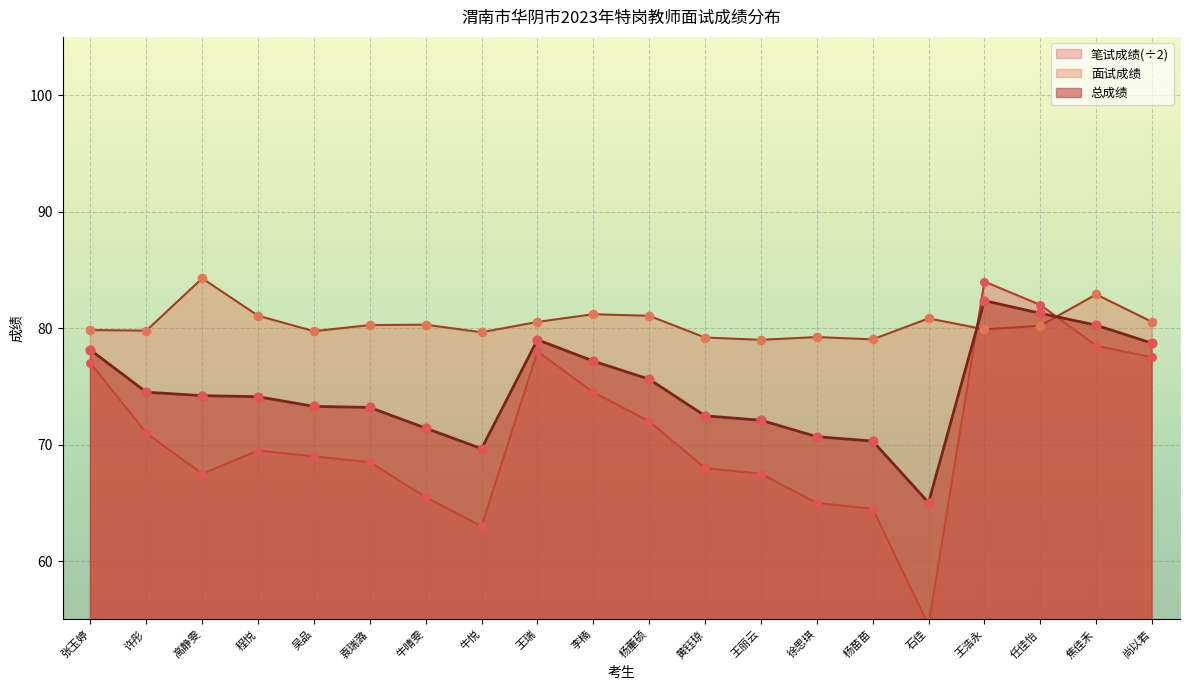

What is the total value across all series at 程悦?

224.7